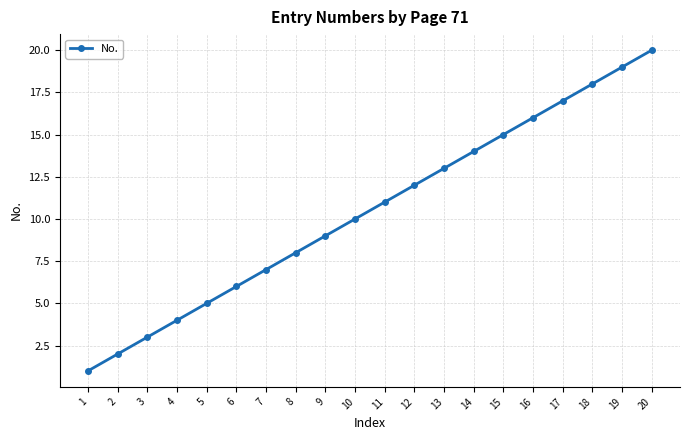

Does the chart display data point markers on the line(s)?

Yes